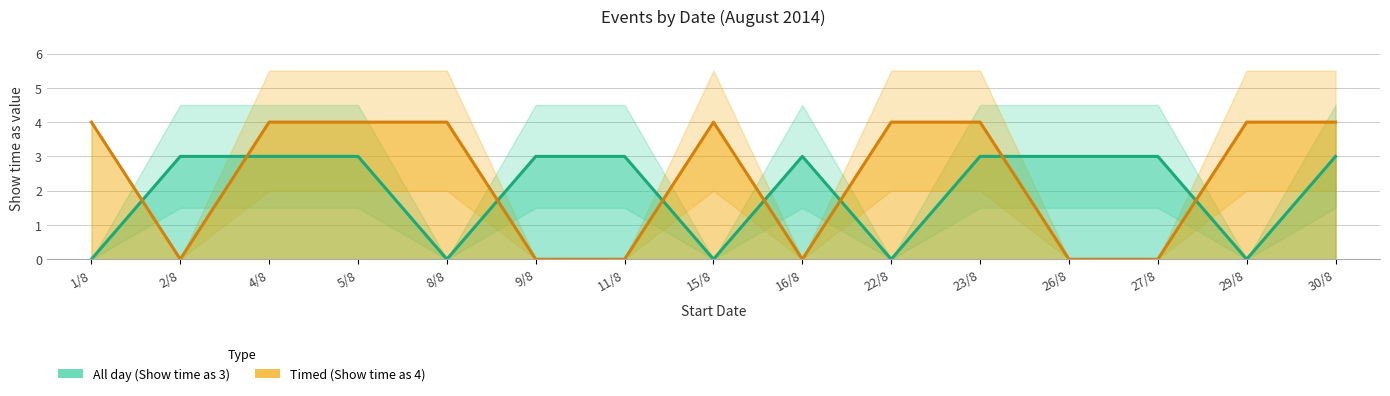

How many interior local valleys does the Timed (Show time as 4) series have?

2